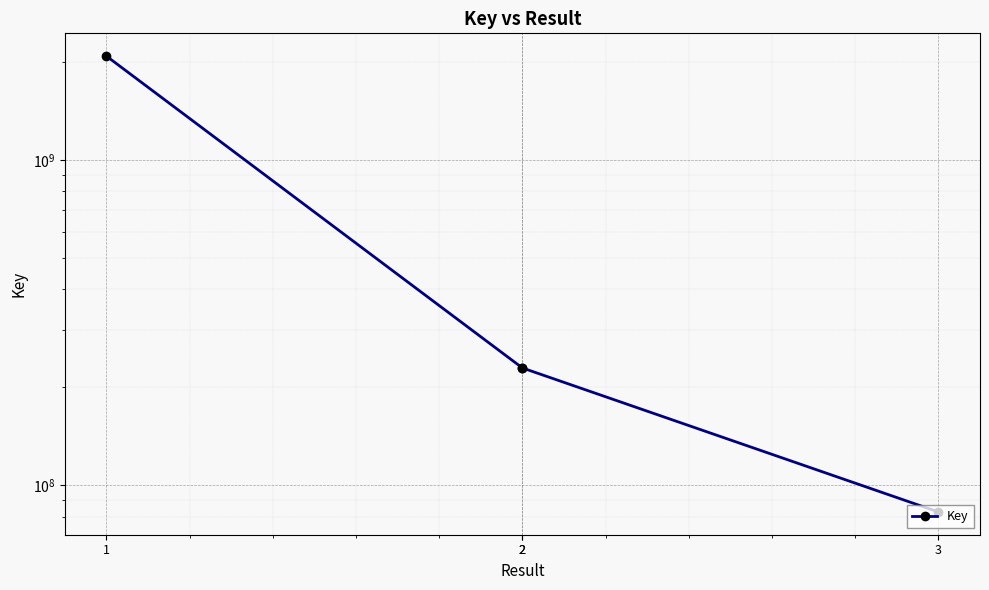

Count the number of values greater than 229450210.

1